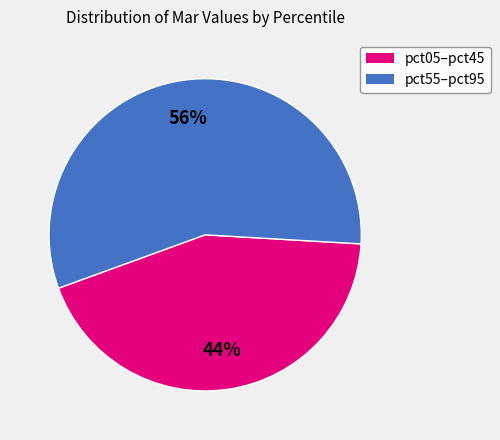

To the nearest percent, what portion does pct55–pct95 represent?

56%